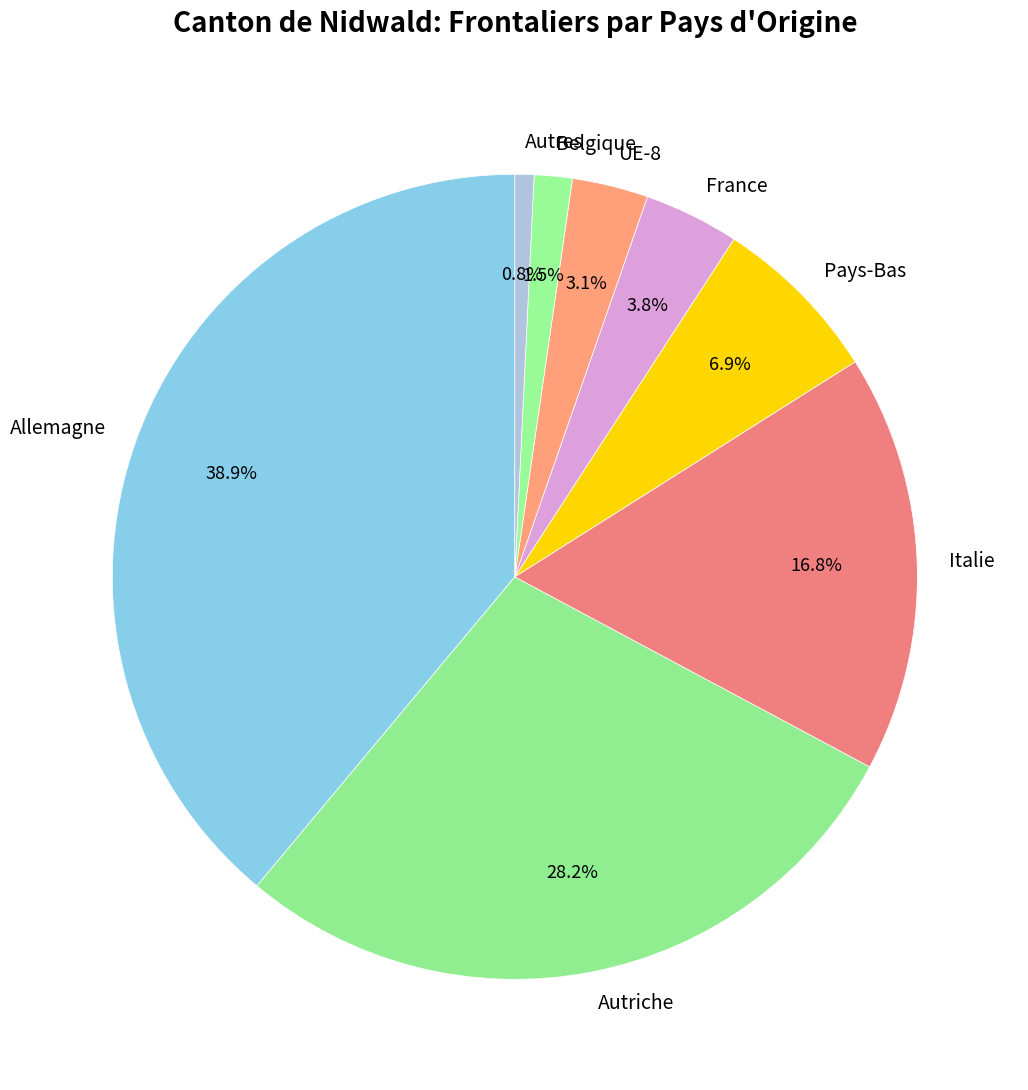

Is Autres the majority of the pie?

No